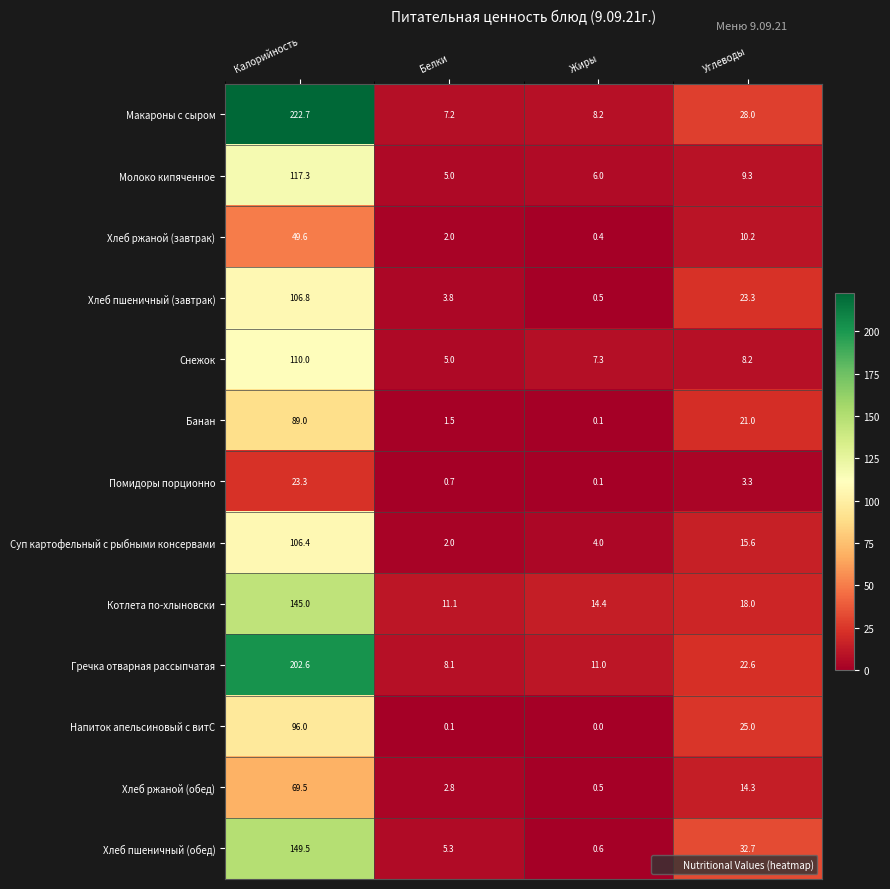

The Молоко кипяченное series shows 5.0 at Белки. True or false?

True